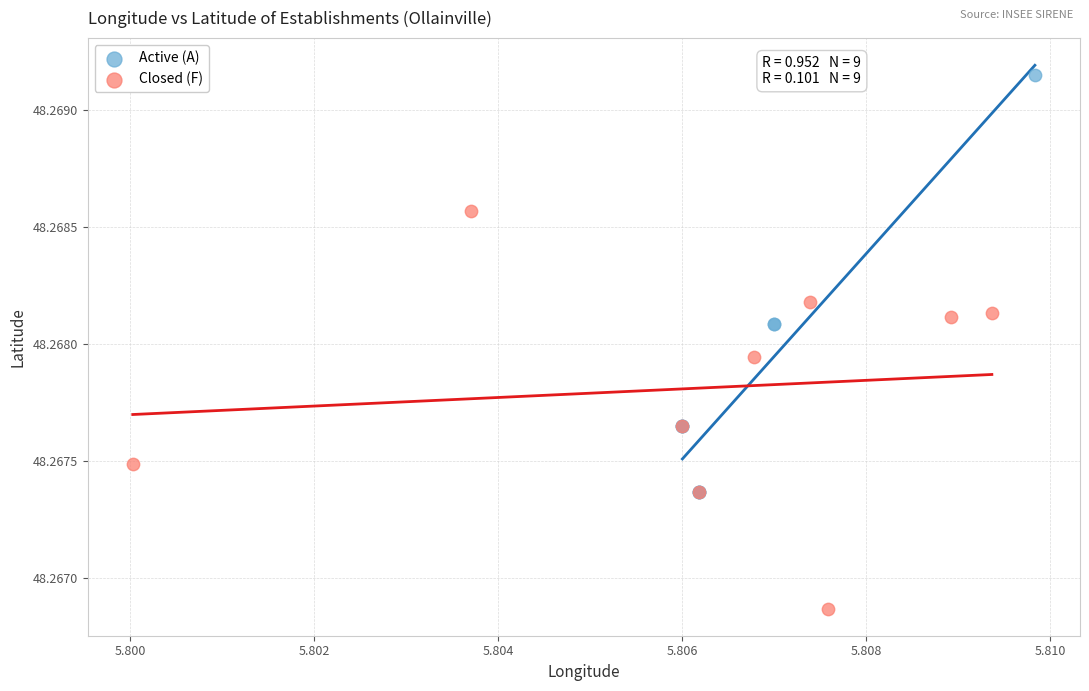

Which series has the widest spread of Y values?

Active (A)